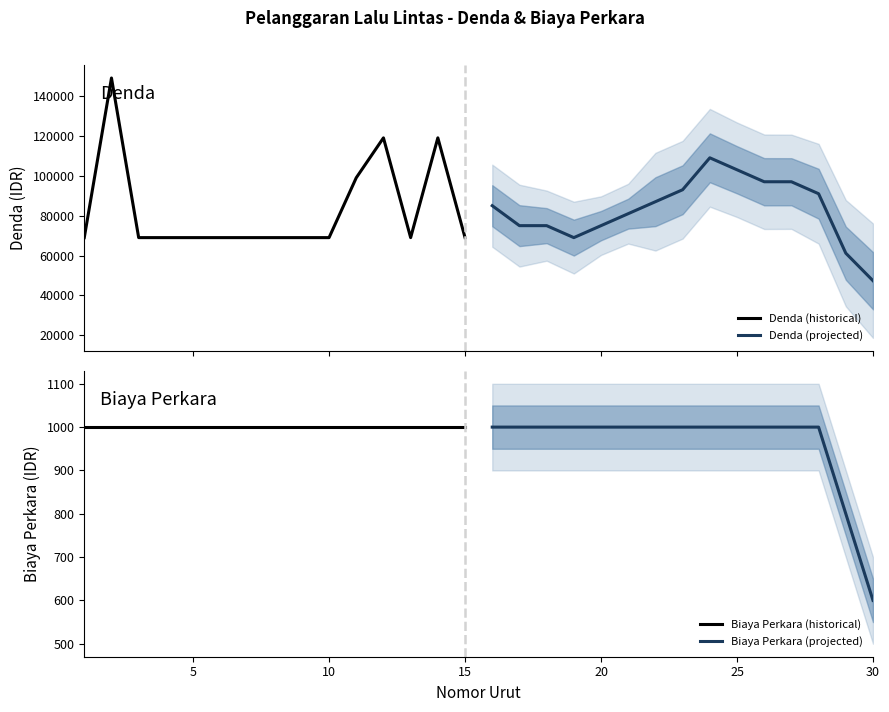

What is the lowest value of the Denda (historical) series?

69000